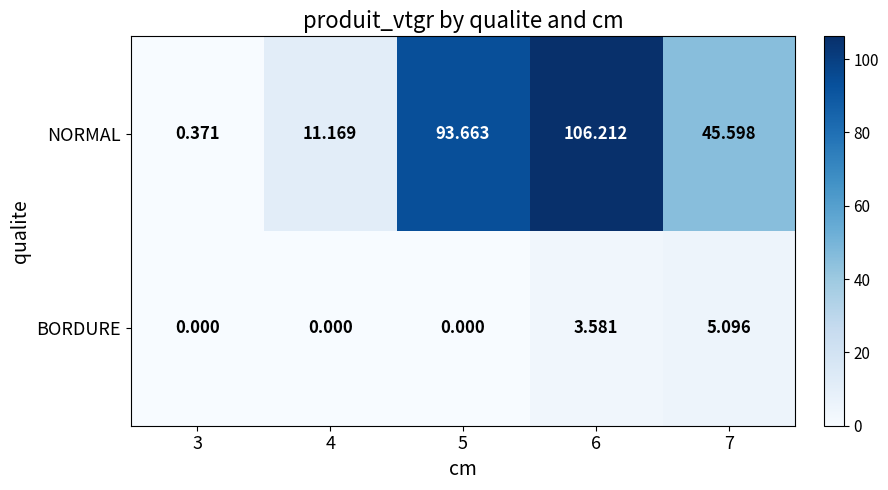

At which category is the sum across all series the highest?

6